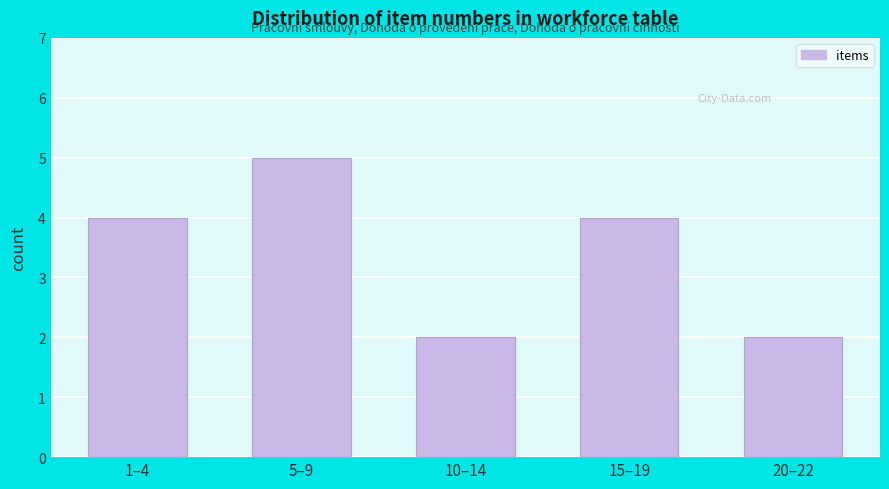

Reading left to right, list all the values displayed in this chart.

4	5	2	4	2